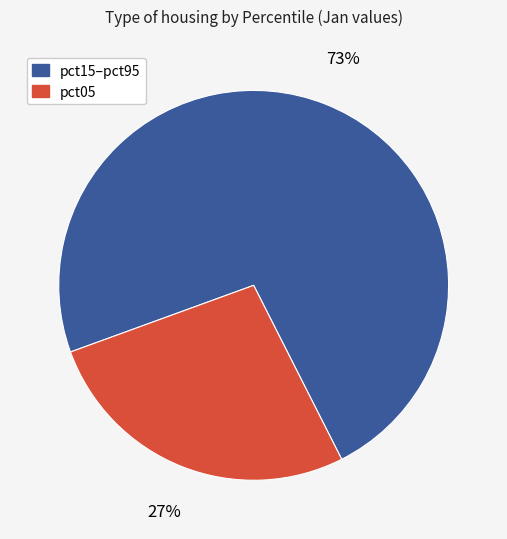

Is there a majority slice in this chart?

Yes